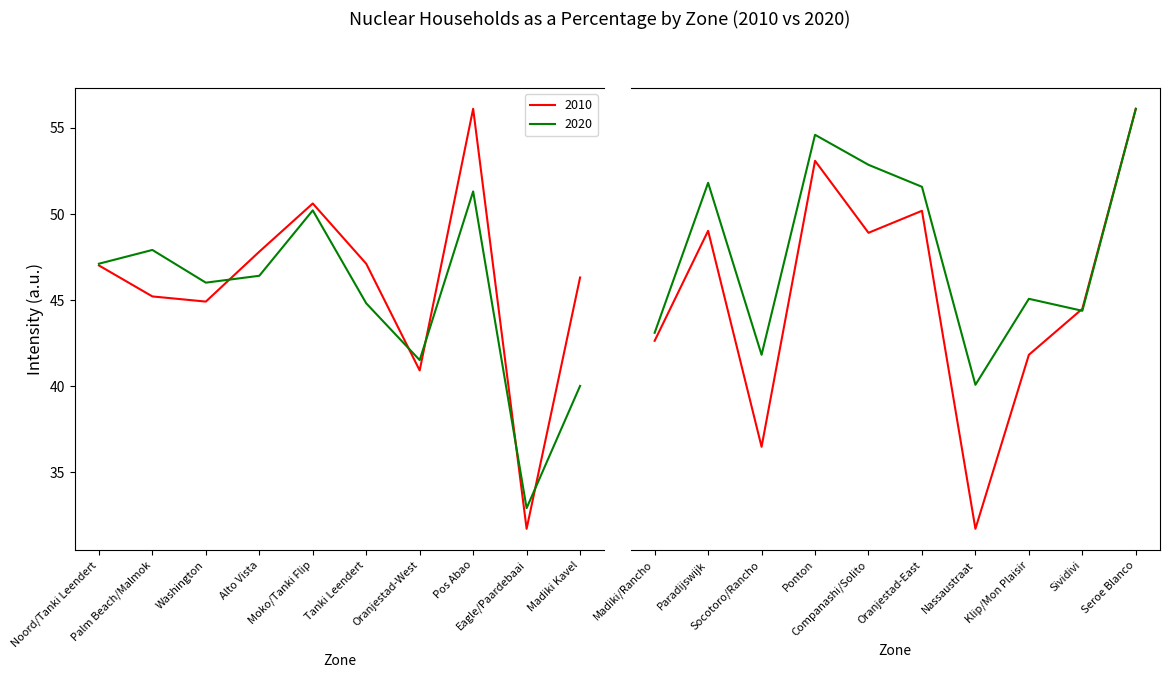

At which category does 2010 reach its first local peak?

Moko/Tanki Flip